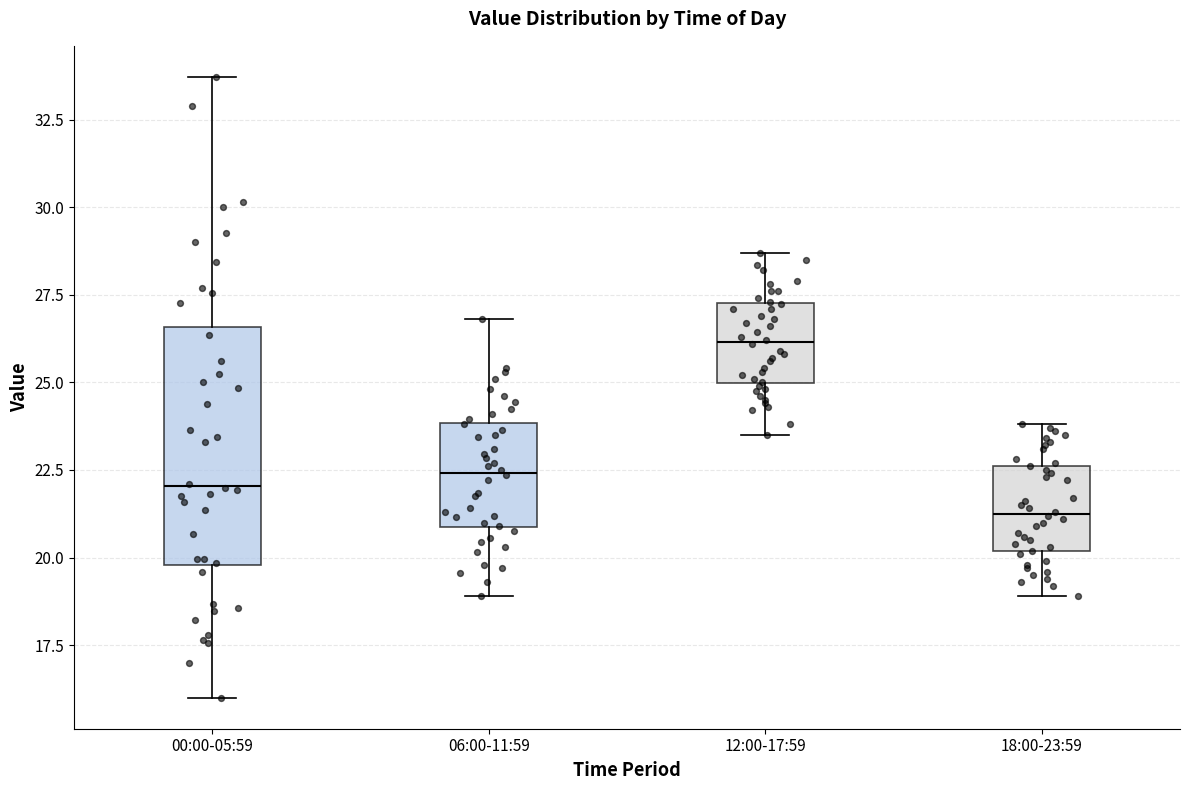

Which box's median line is the highest?

12:00-17:59